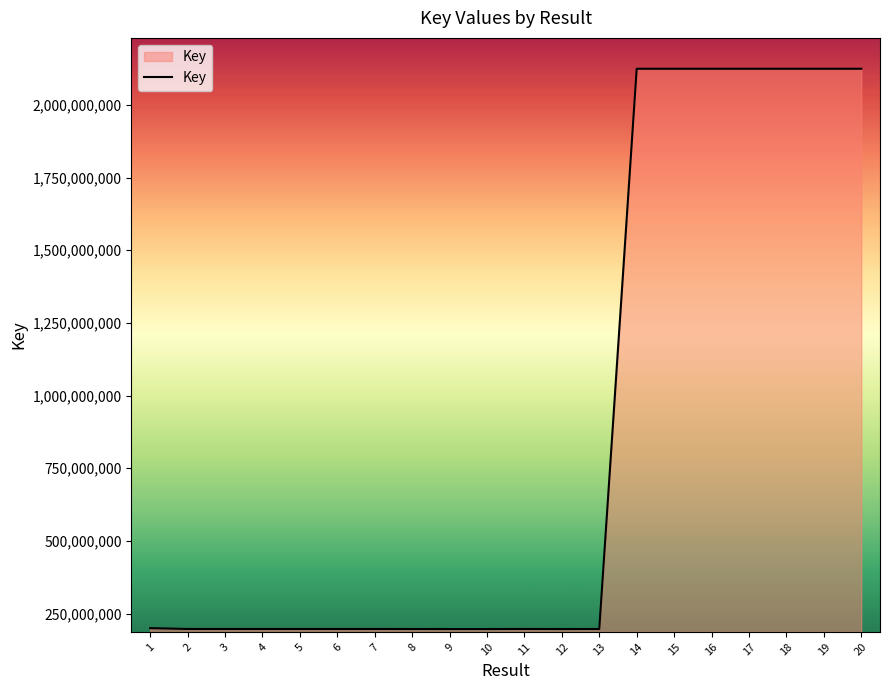

How many lines are shown in the chart?

1